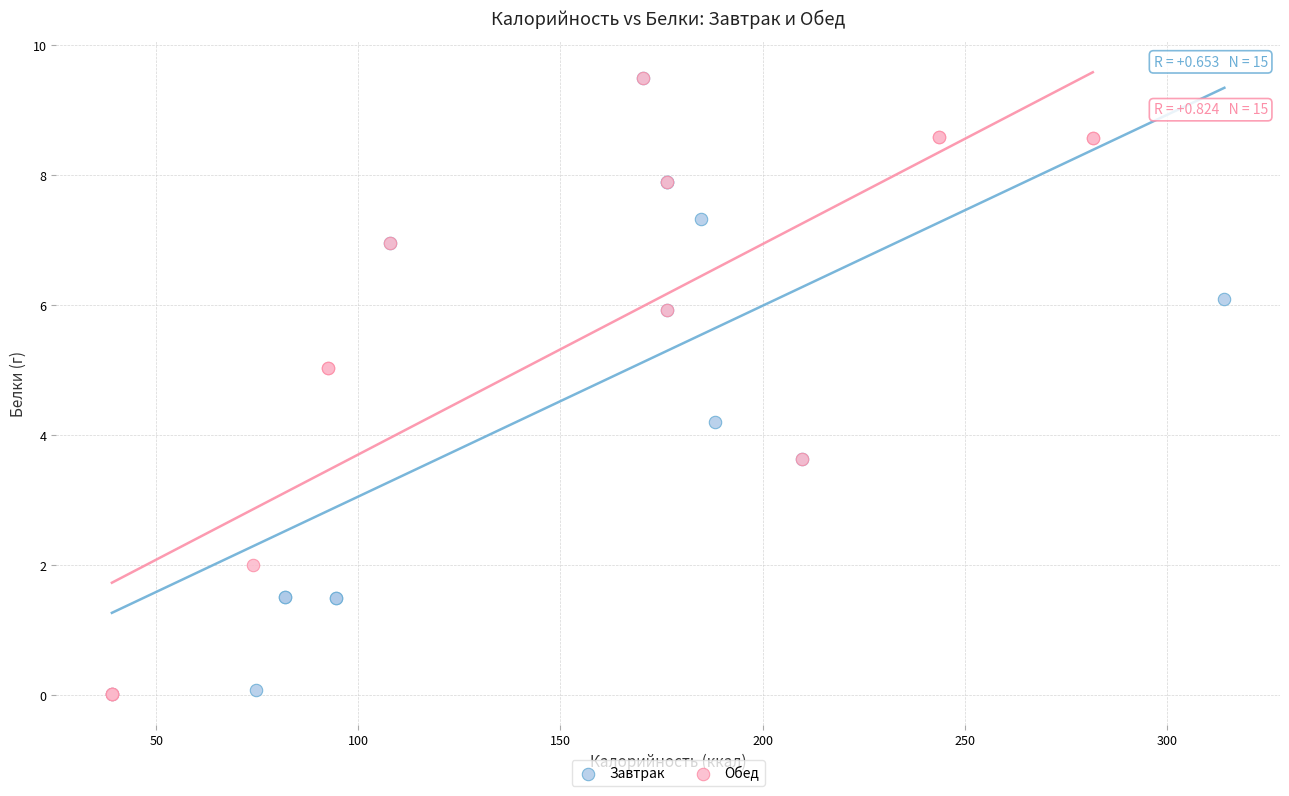

What are all the series names shown in the legend?

Завтрак, Обед